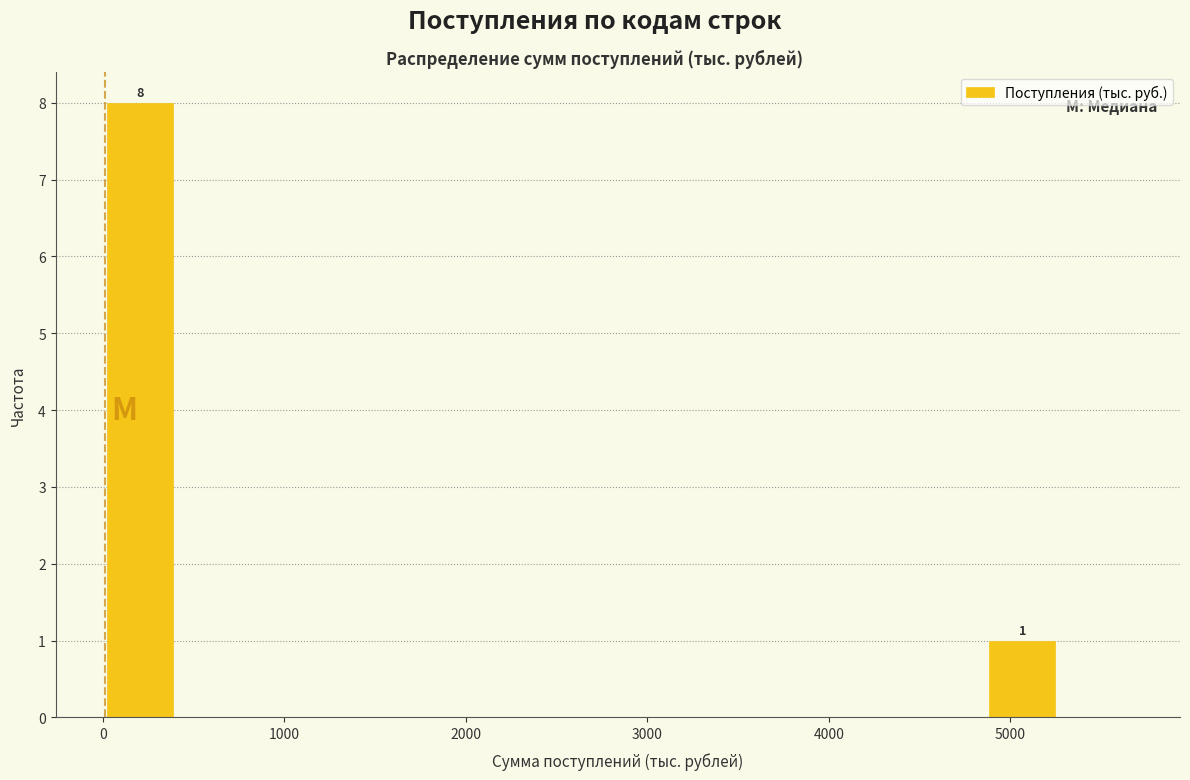

Over which range of the x-axis is the bar tallest?

0 to 400